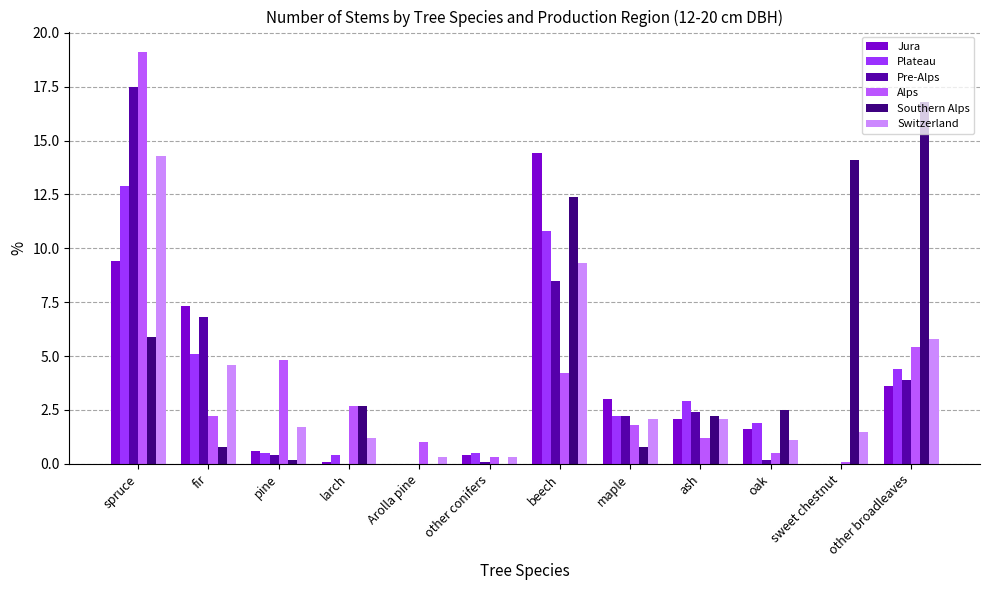

What is the total value across all series at spruce?

79.1